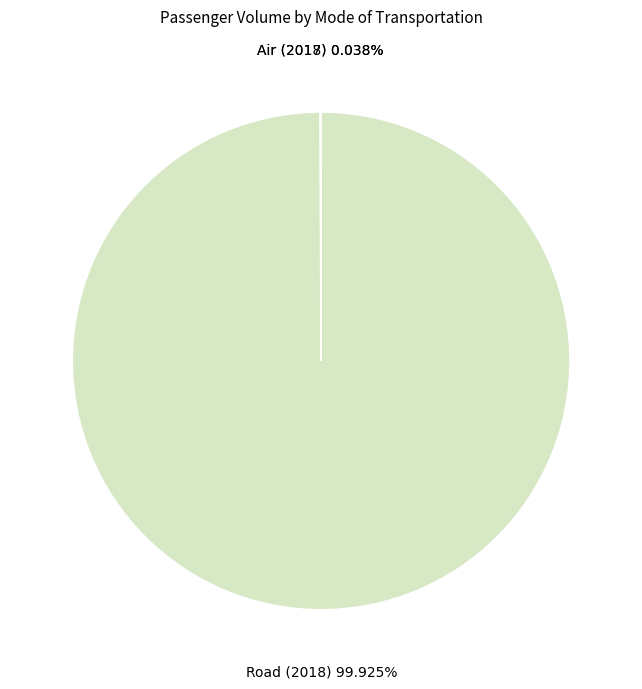

The Road (2018) slice represents 88% of the pie. True or false?

False